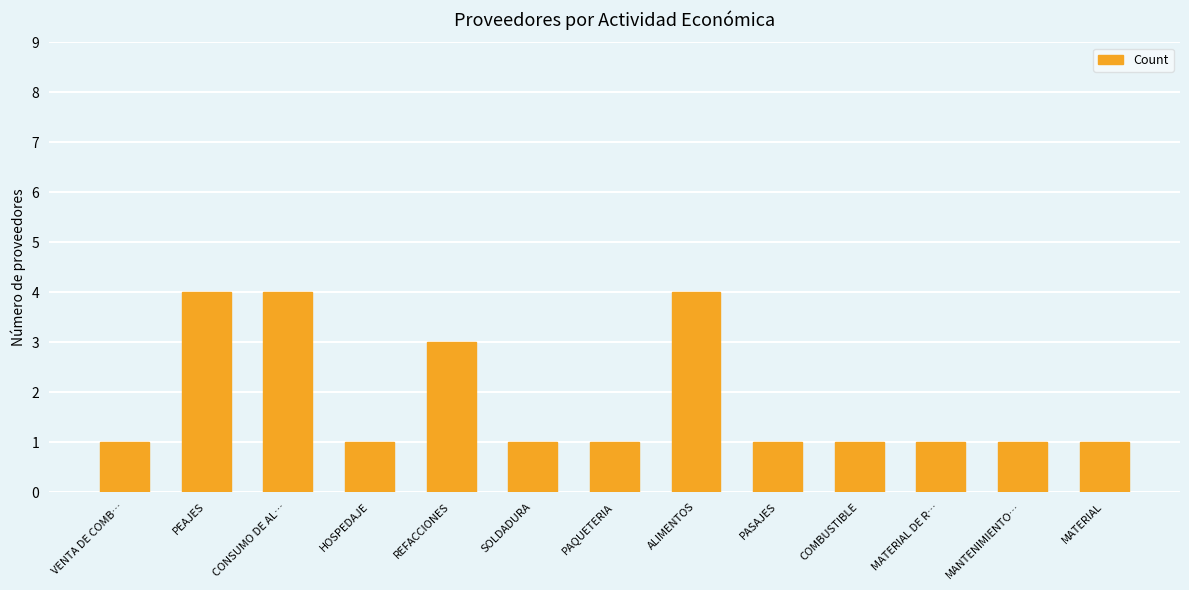

What is the label of the 1st bar from the left?

VENTA DE COMB…